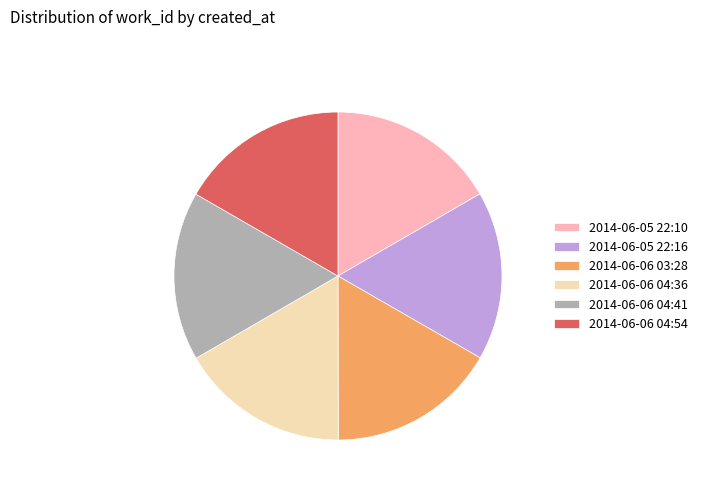

Combined, do 2014-06-05 22:10 and 2014-06-05 22:16 account for over 50%?

No